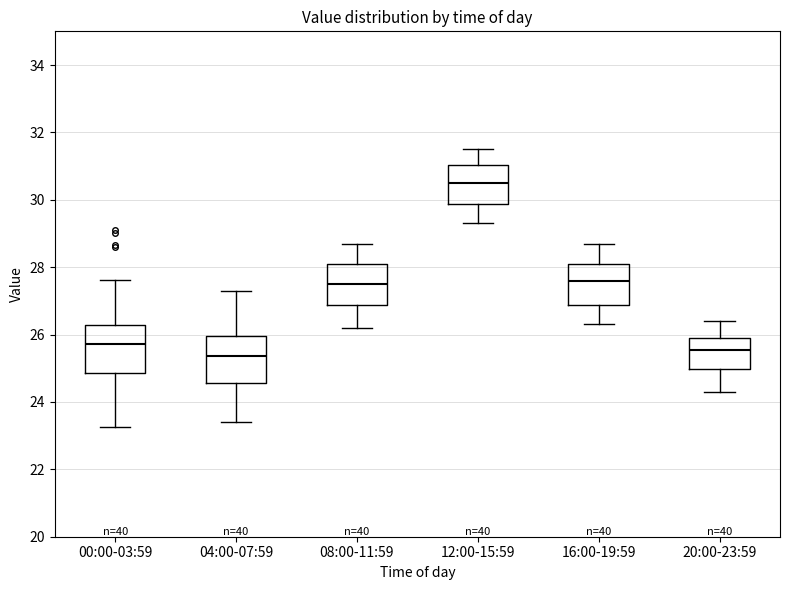

Which box has the highest median line?

12:00-15:59